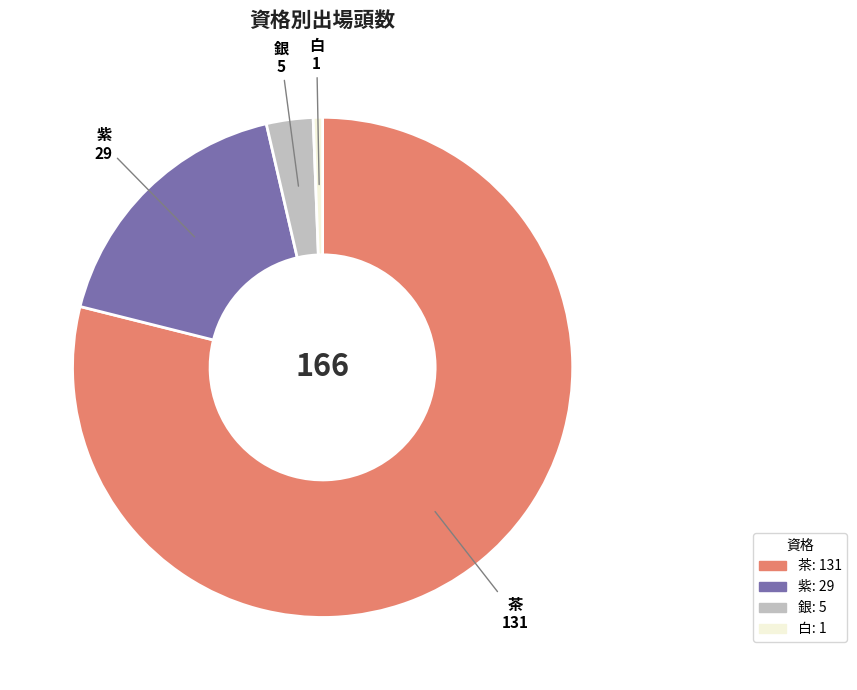

Is there a majority slice in this chart?

Yes